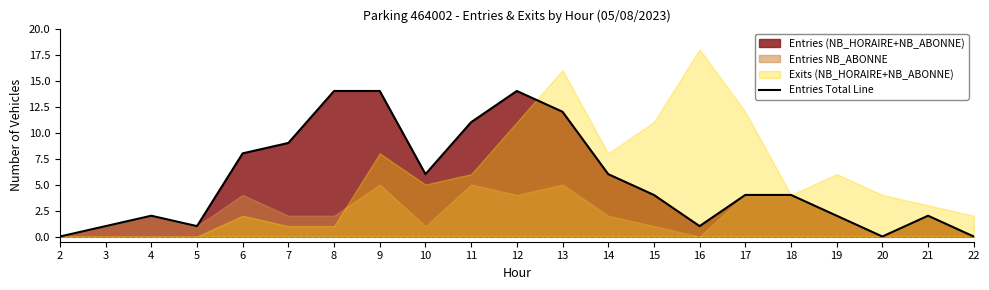

What is the difference between the maximum and minimum values?

14